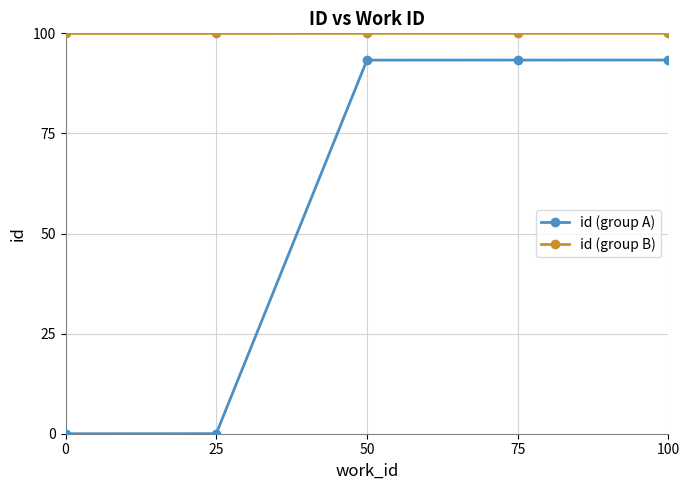

List the series in order of their overall mean, lowest first.

id (group A), id (group B)